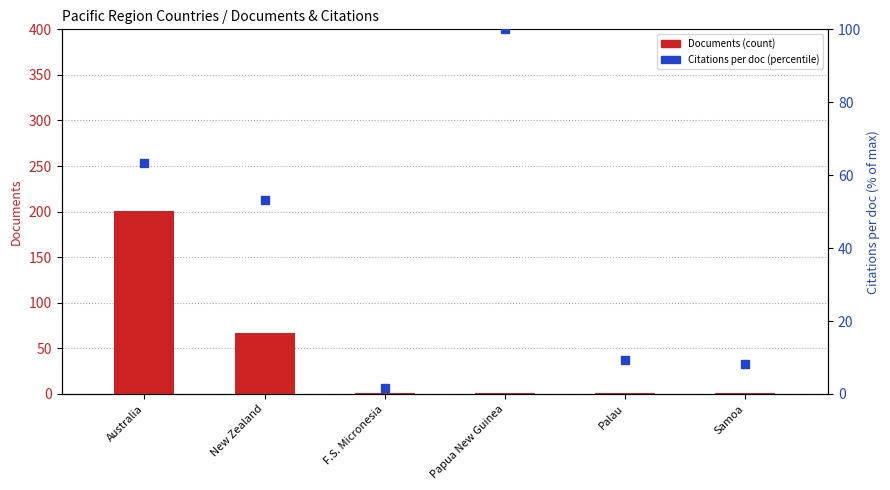

Which series contains the highest Y value?

Documents